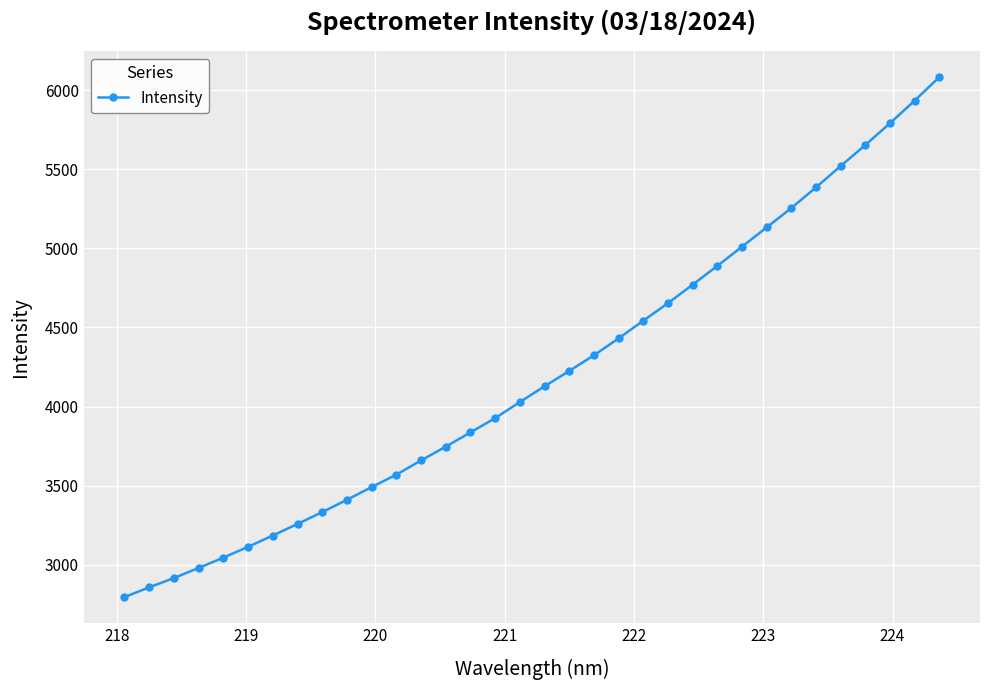

What is the smallest value displayed?

2796.3